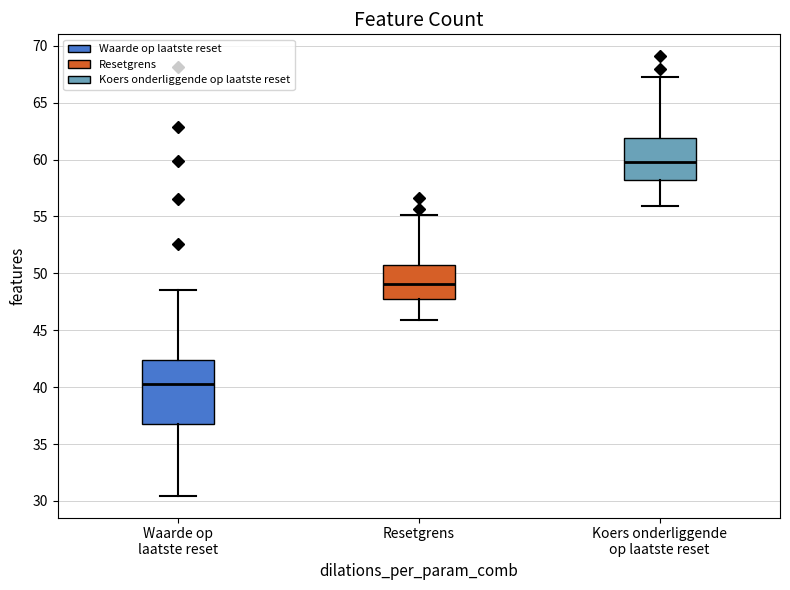

Which box has the highest median line?

Koers onderliggende op laatste reset